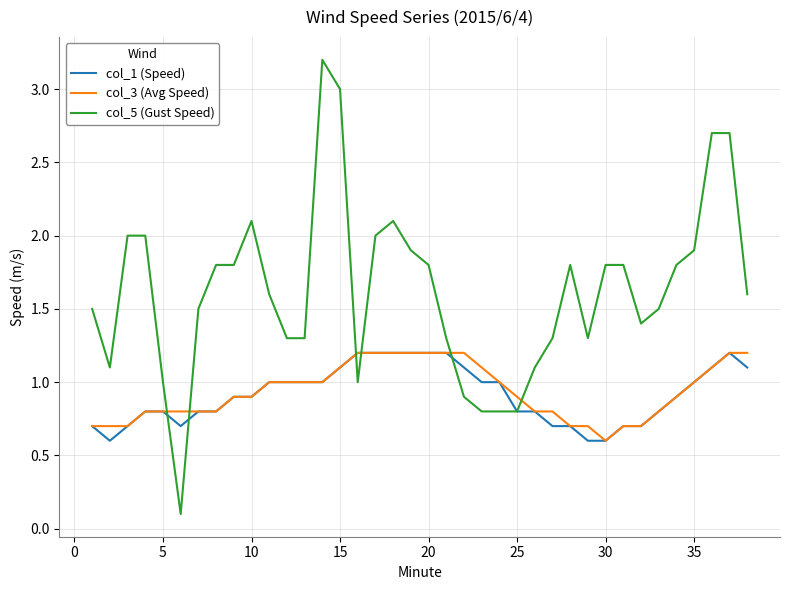

How many lines are shown in the chart?

3